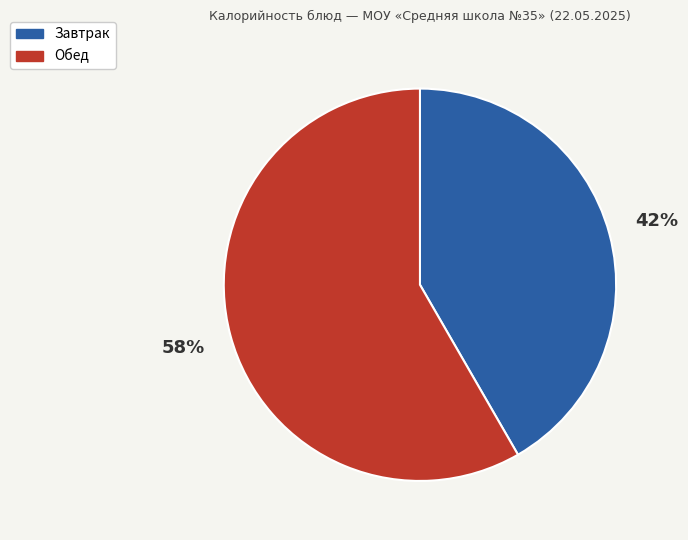

Does any single category account for the majority?

Yes